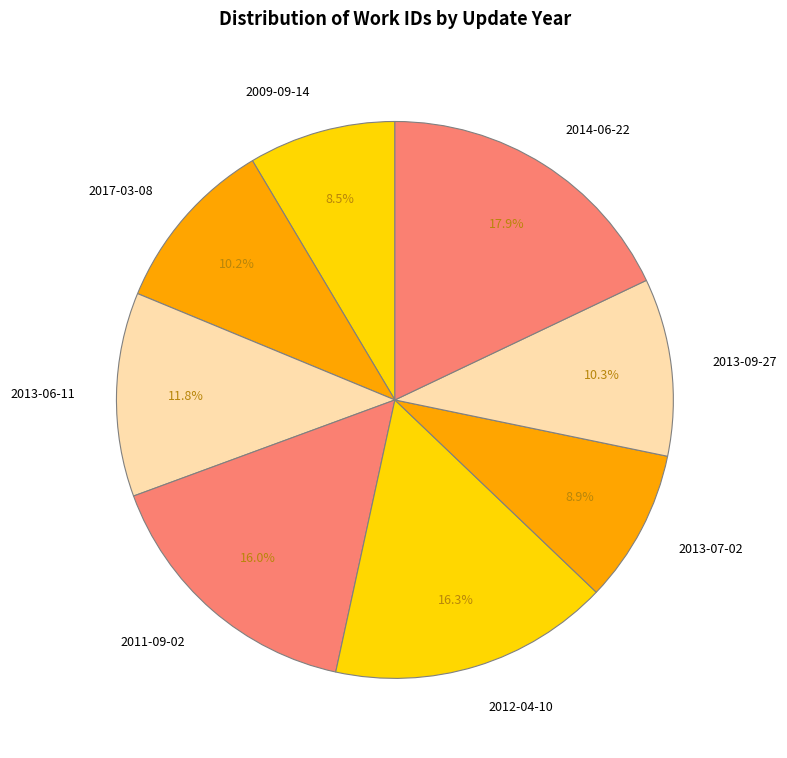

Which category has the biggest portion of the pie?

2014-06-22